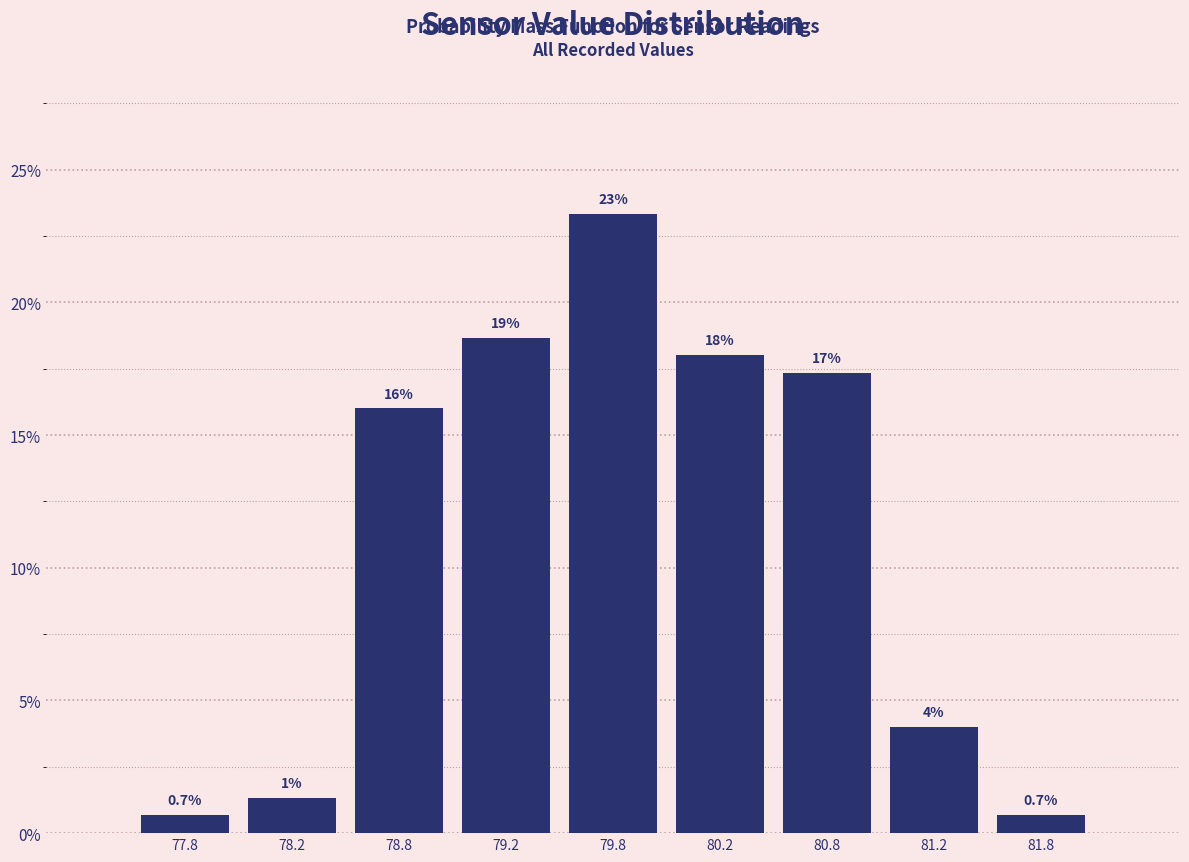

Over which range of the x-axis is the bar tallest?

79.5 to 80.0